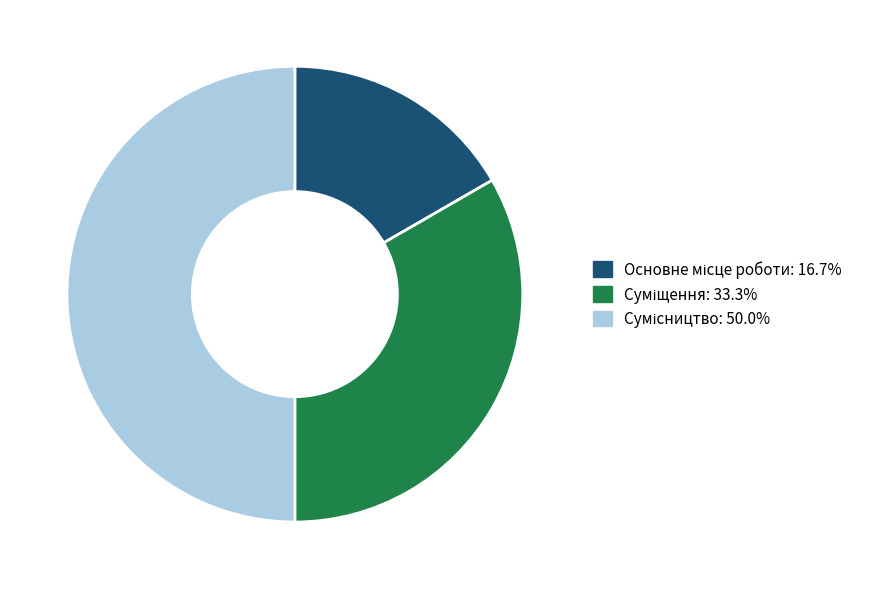

Is it true that Сумісництво is 50% of the pie?

True